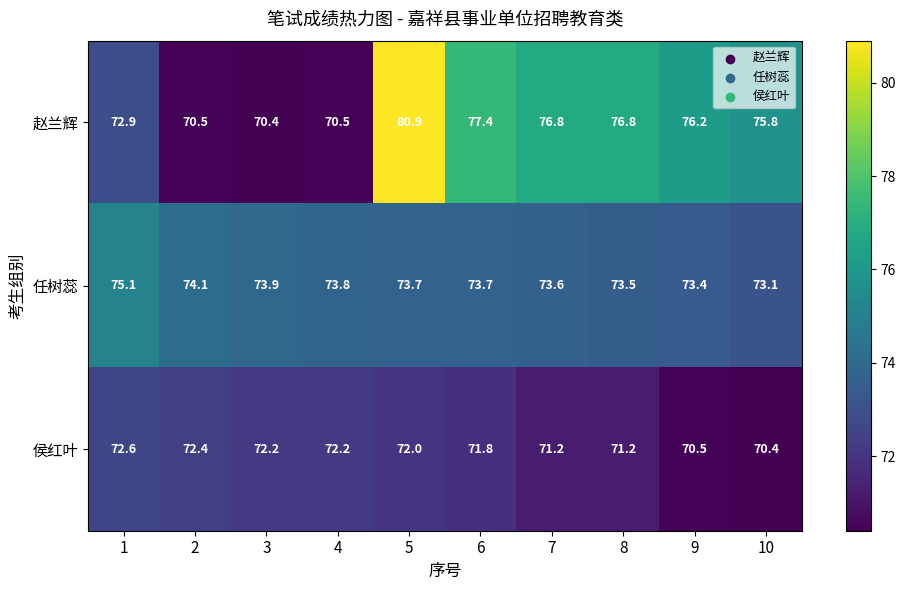

The 赵兰辉 series shows 34.5 at 3. True or false?

False